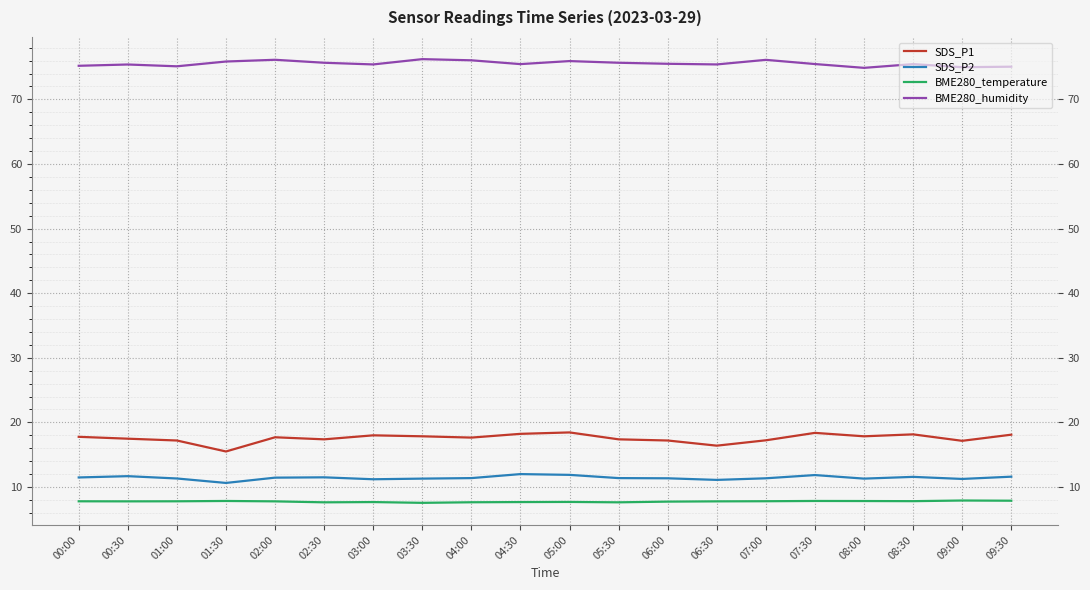

Which series has the largest range (max minus min)?

SDS_P1